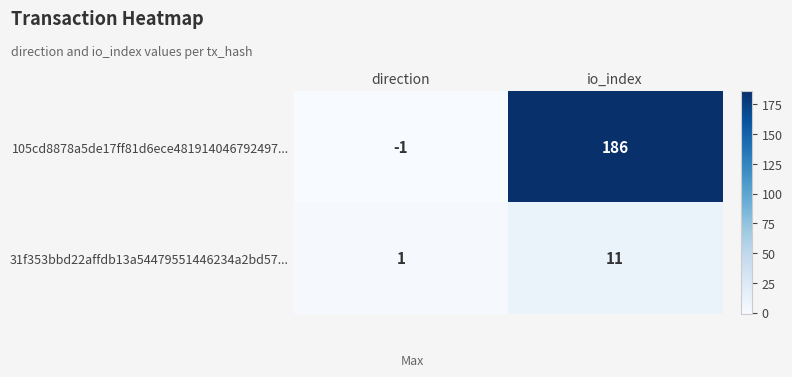

At io_index, list the series in order from smallest to largest.

31f353bbd22affdb13a54479551446234a2bd57..., 105cd8878a5de17ff81d6ece481914046792497...